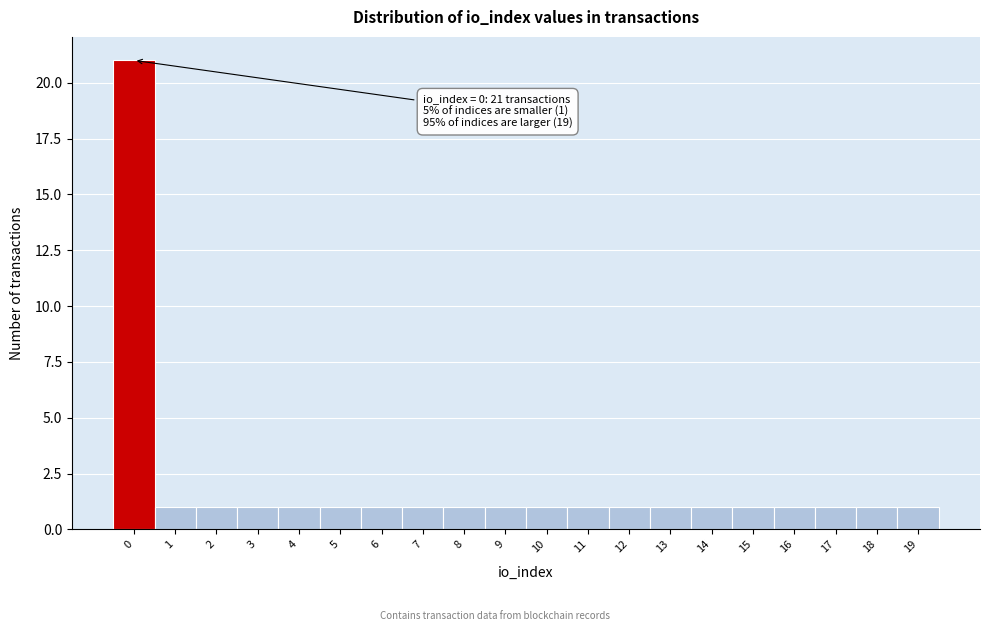

Over which range of the x-axis is the bar tallest?

-0.5 to 0.5